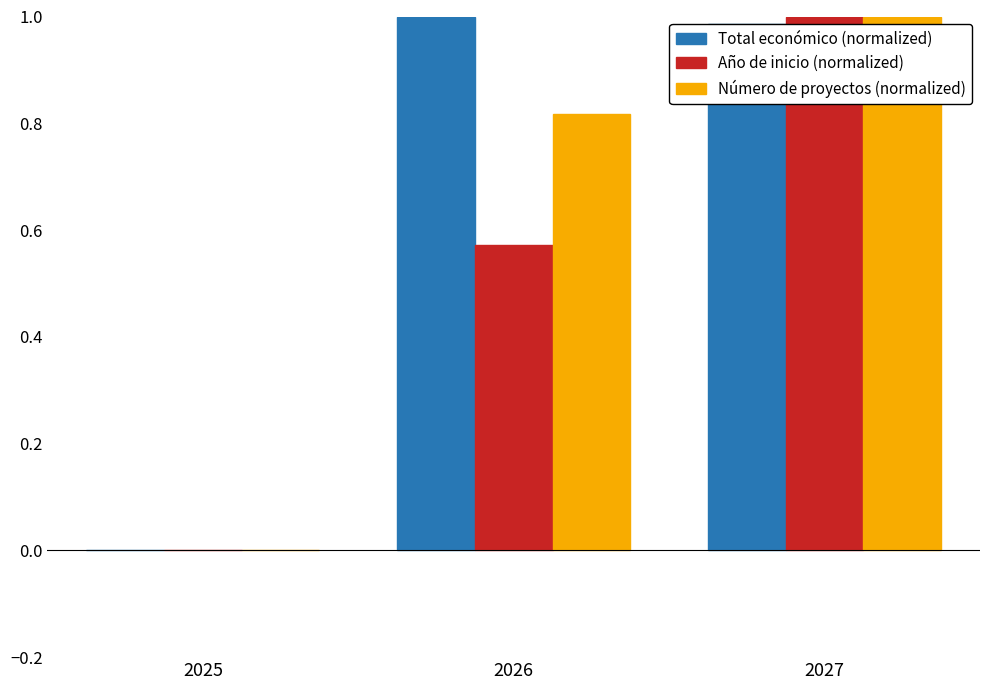

How many positive values does the Año de inicio (normalized) series have?

2